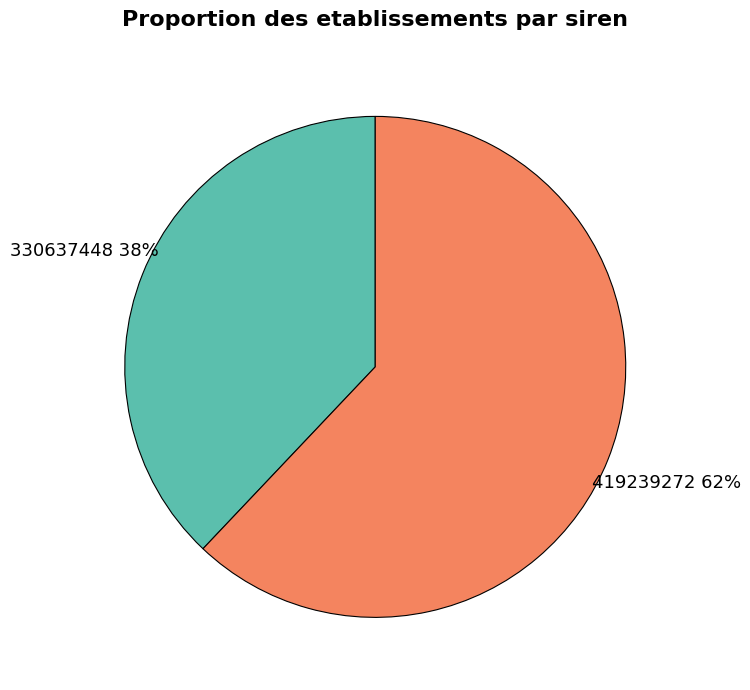

Which category has the biggest portion of the pie?

419239272